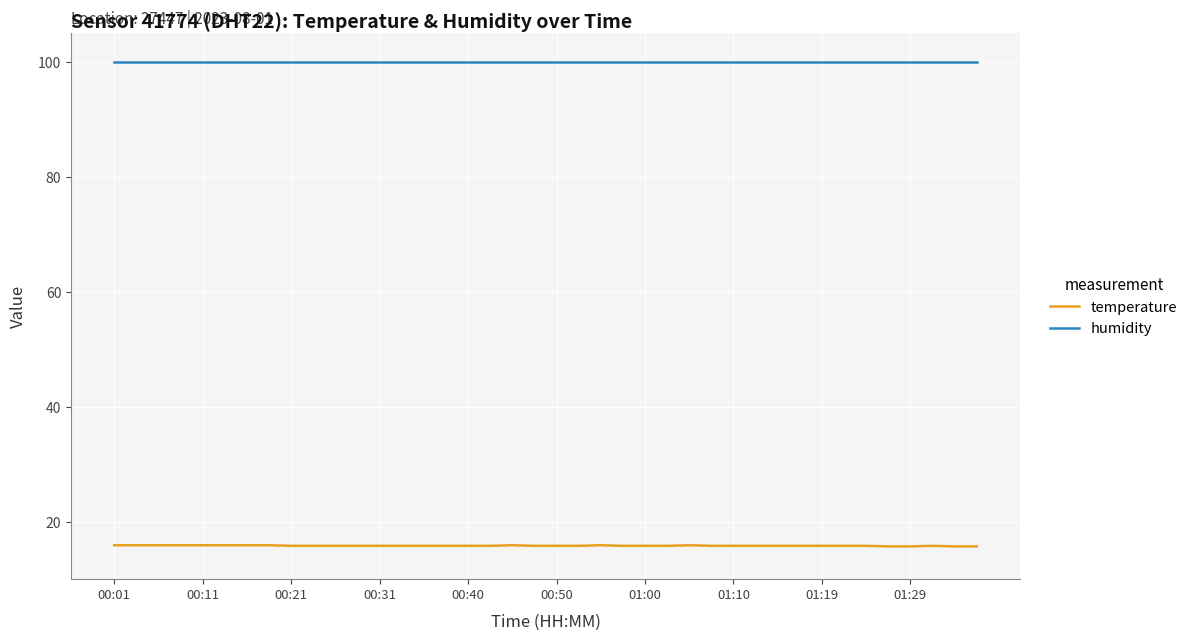

What is the lowest value of the humidity series?

99.9